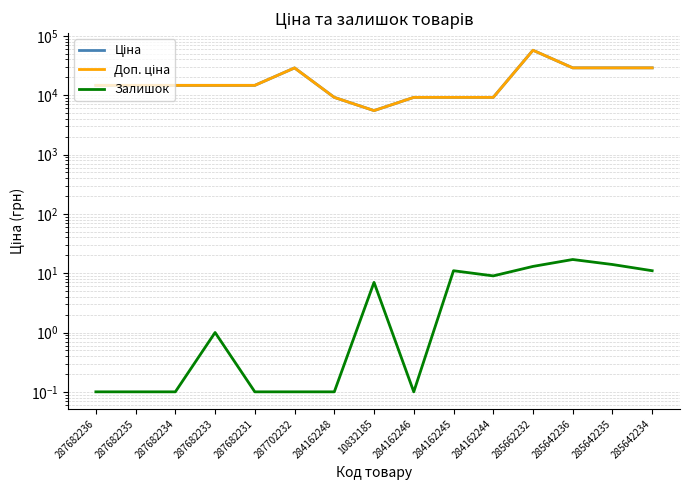

At which label is Доп. ціна closest to 31366?

285642236